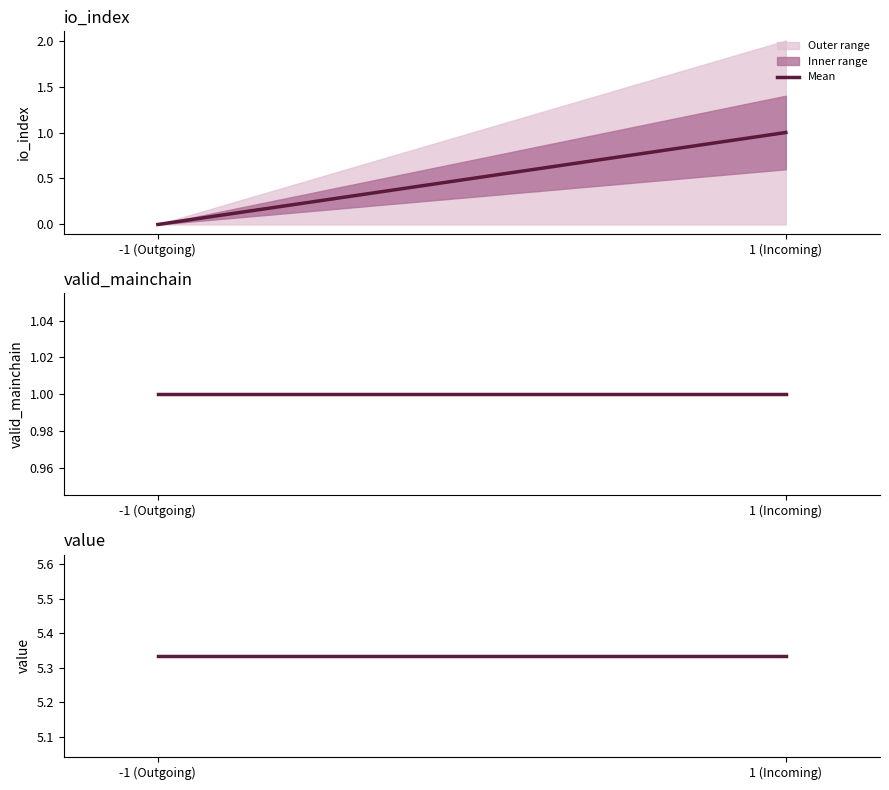

True or false: value has more than 1 interior local peaks.

False